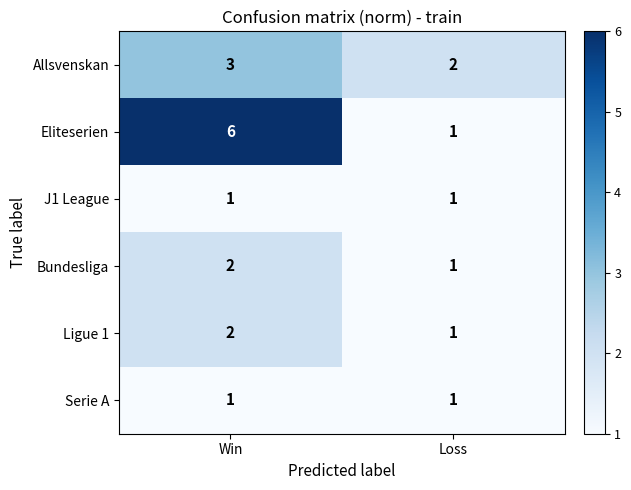

Reading right to left, extract all data points from this chart.

Allsvenskan: Loss=2	Win=3
Eliteserien: Loss=1	Win=6
J1 League: Loss=1	Win=1
Bundesliga: Loss=1	Win=2
Ligue 1: Loss=1	Win=2
Serie A: Loss=1	Win=1